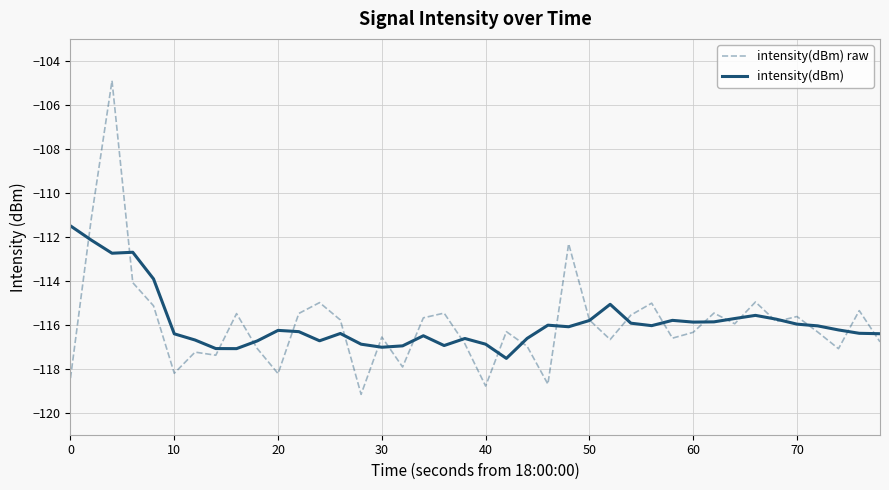

Does the chart have visible grid lines?

Yes